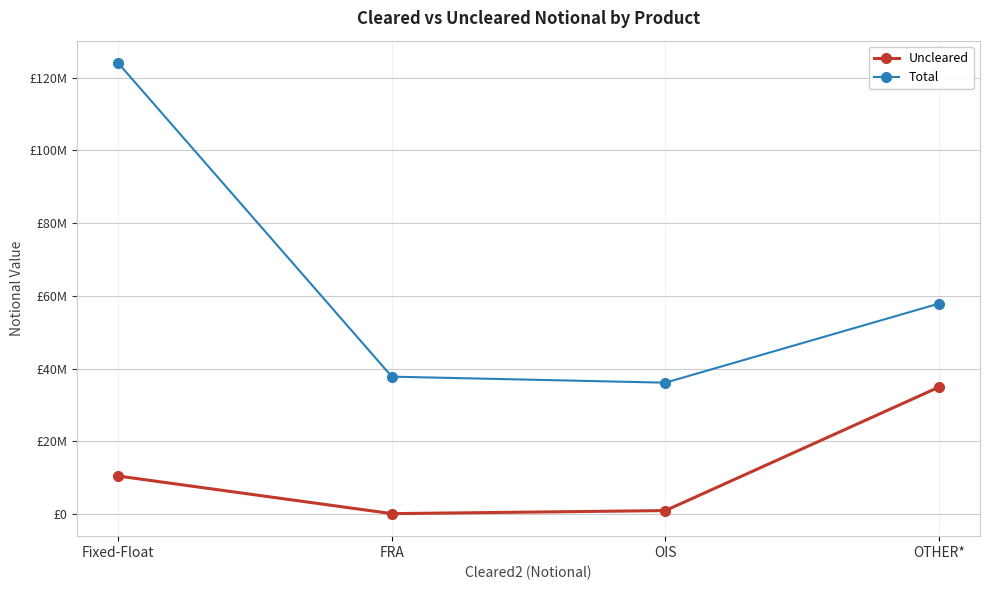

Which series changed the most between OIS and OTHER*?

Uncleared